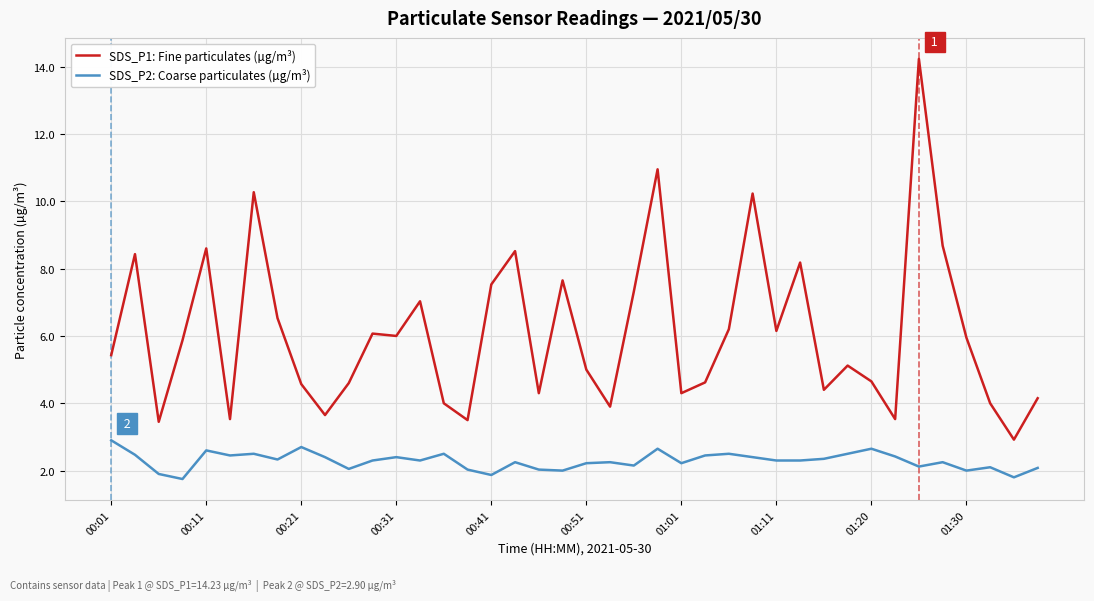

True or false: SDS_P1: Fine particulates (µg/m³) has more than 2 points higher than both neighbors.

True